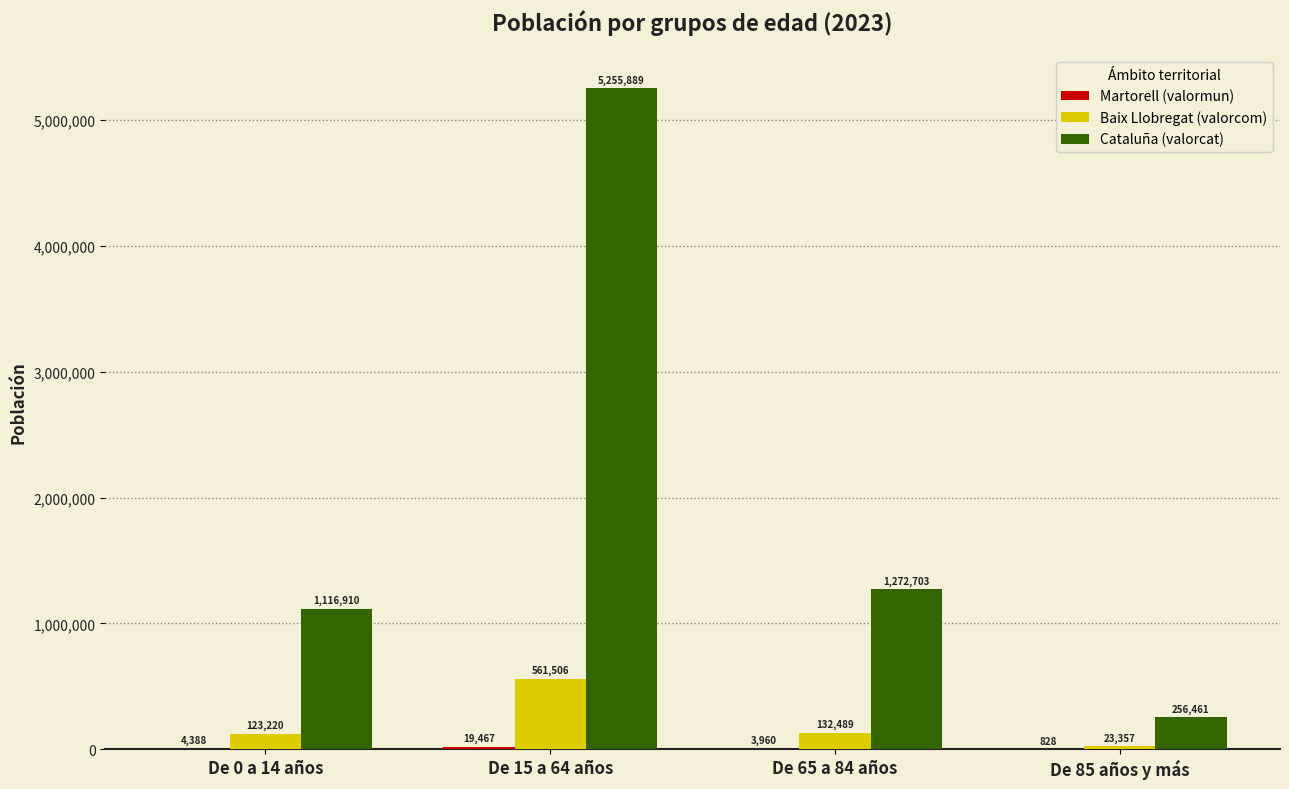

What is the sum of the Baix Llobregat (valorcom) values at De 0 a 14 años and De 85 años y más?

146577